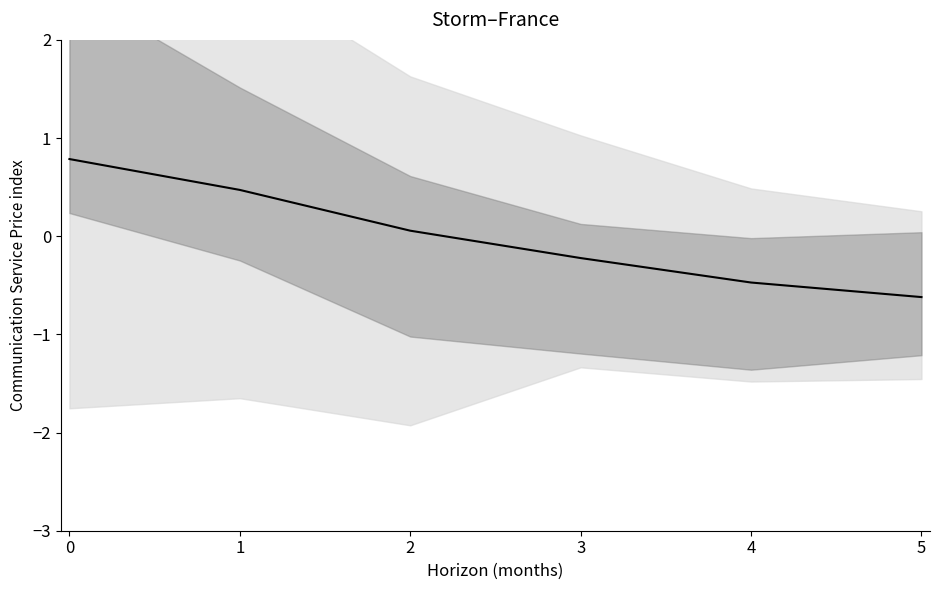

Which has a higher value, 1 or 3?

1